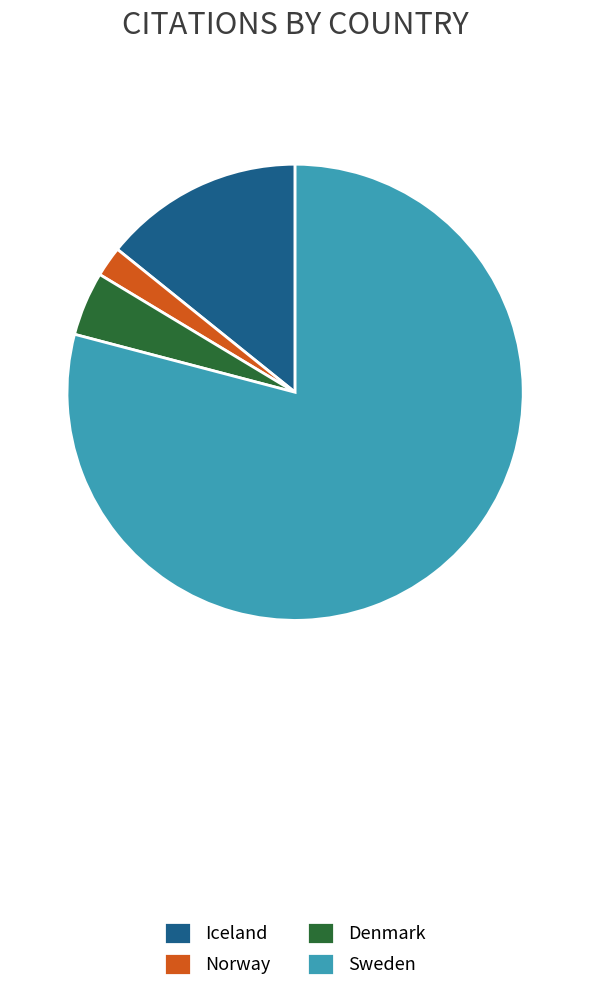

Is it true that Sweden is 67% of the pie?

False